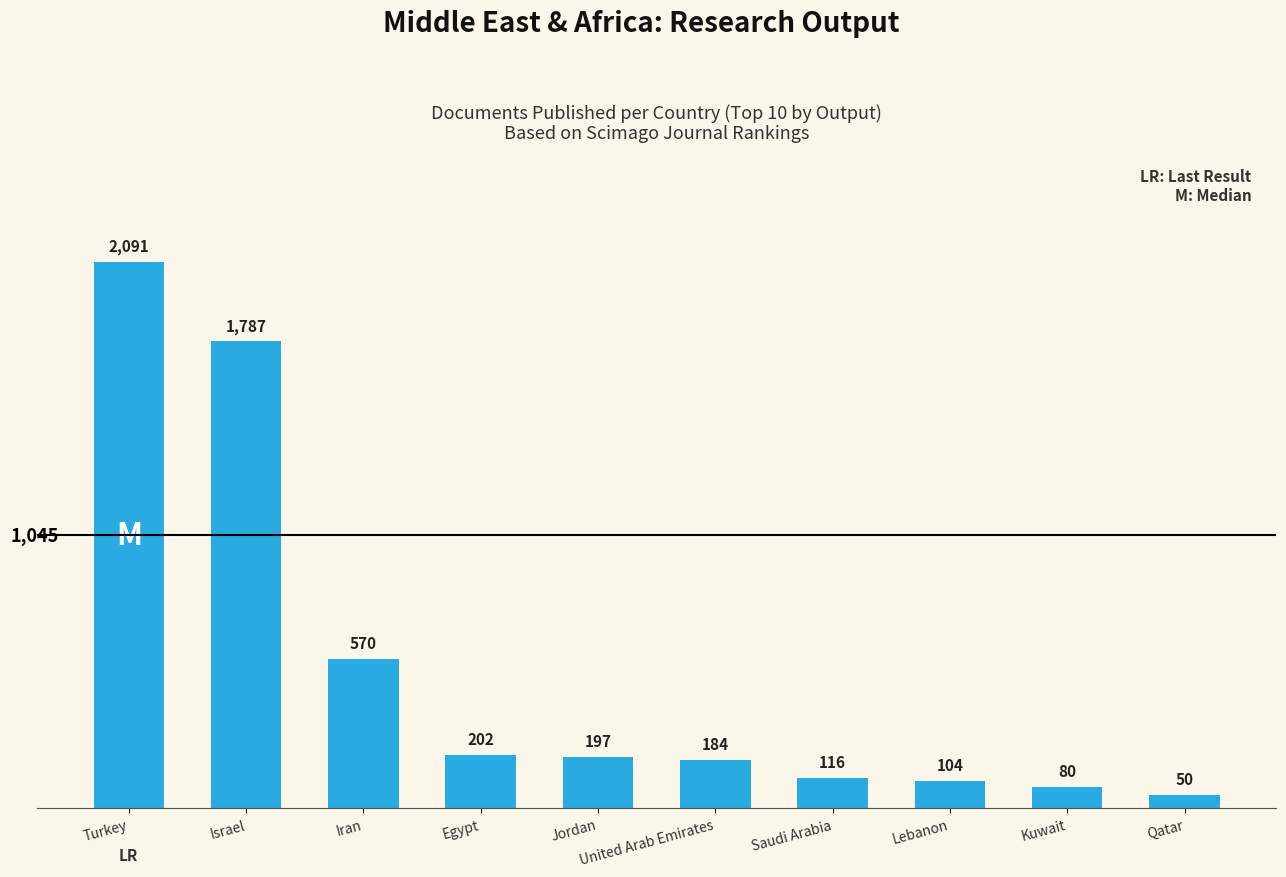

Rank the categories by value from lowest to highest.

Qatar, Kuwait, Lebanon, Saudi Arabia, United Arab Emirates, Jordan, Egypt, Iran, Israel, Turkey